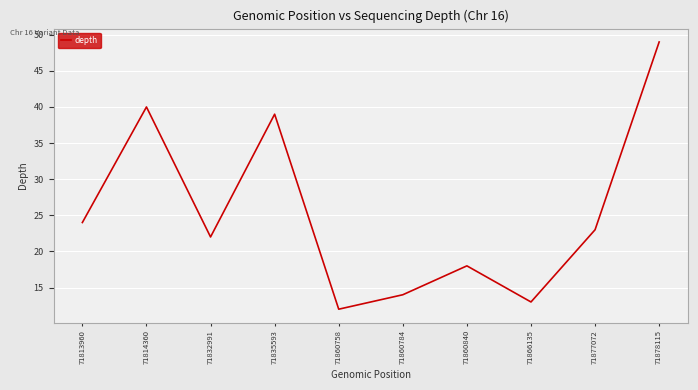

How many lines are shown in the chart?

1